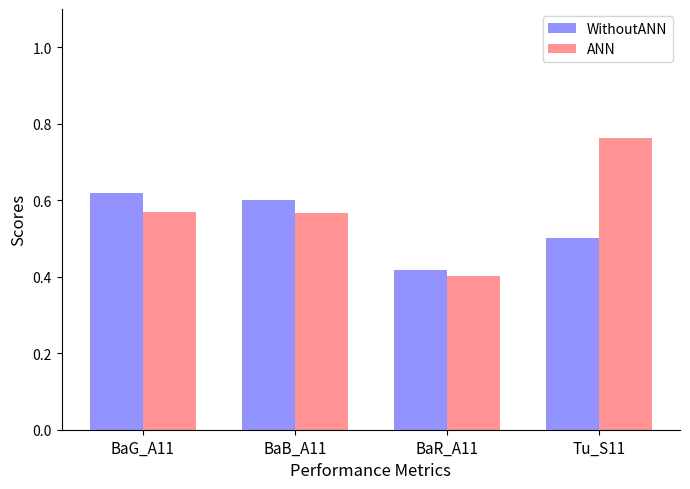

True or false: ANN has a value of 0.6 at BaR_A11.

False